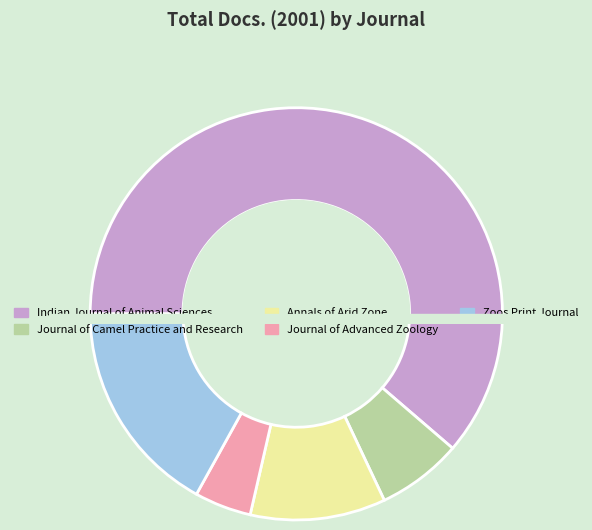

What is the majority slice?

Indian Journal of Animal Sciences